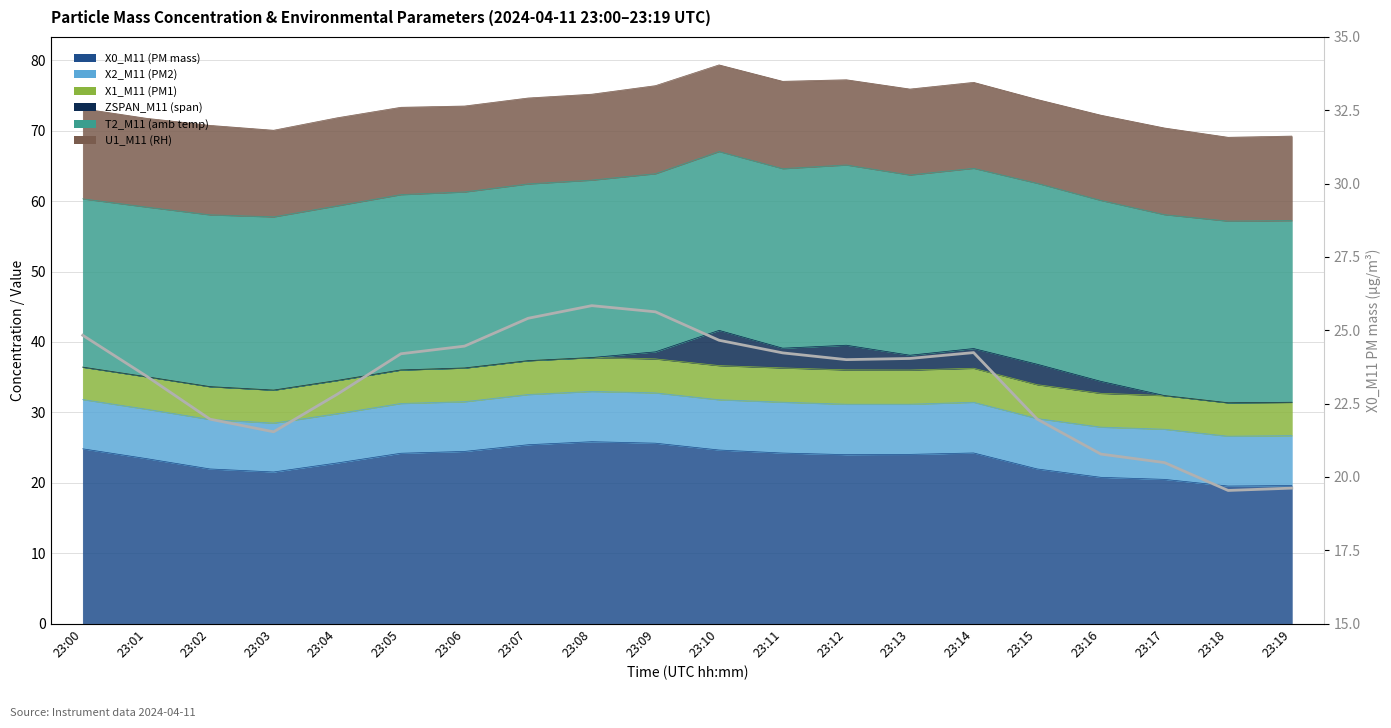

Where is the data nearest to the value 22?

23:02